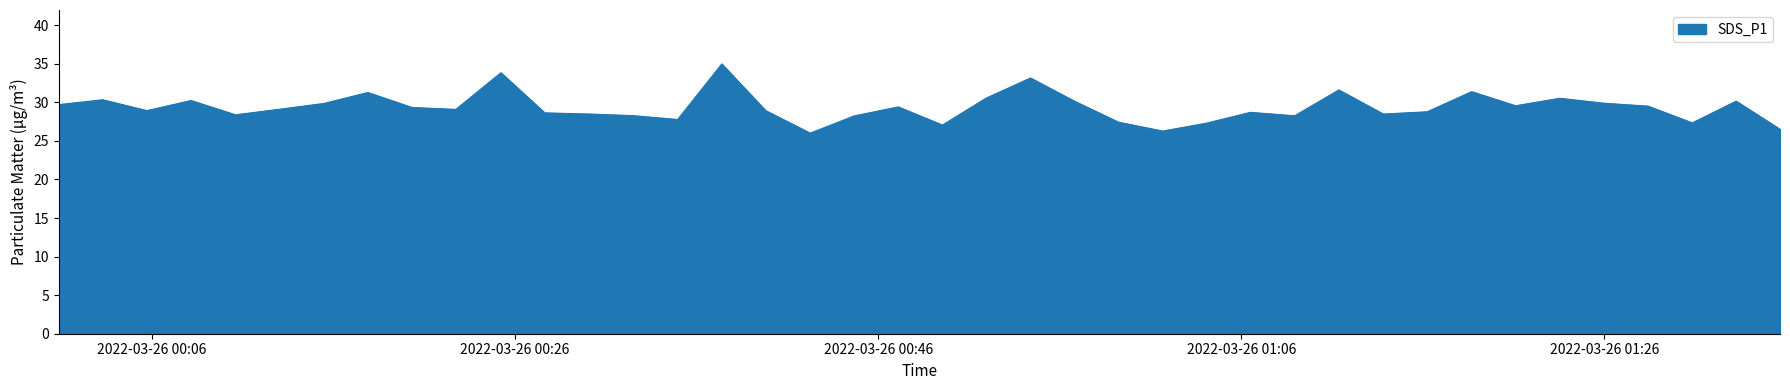

What is the maximum value shown in the chart?

35.0